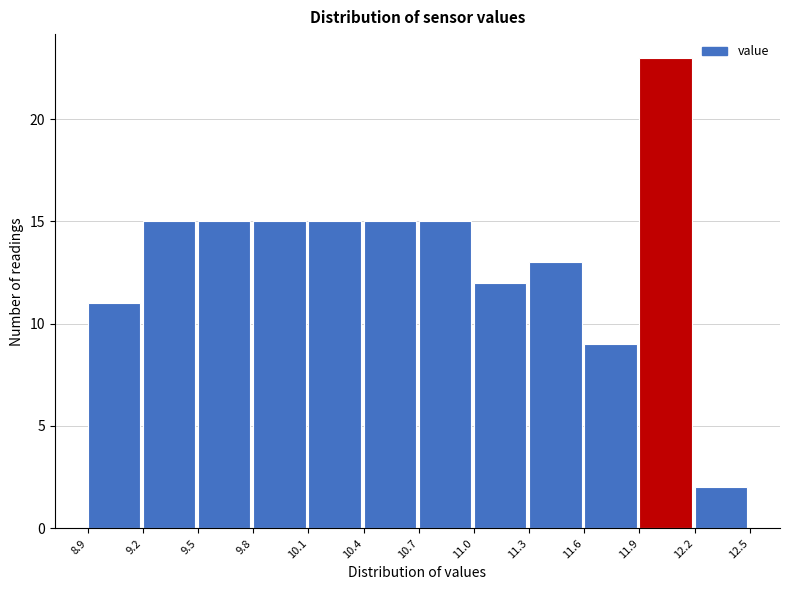

How tall is the bar that spans 9.5 to 9.8 on the x-axis? The values are not printed on the chart, so give them approximately, as read against the axis.

15